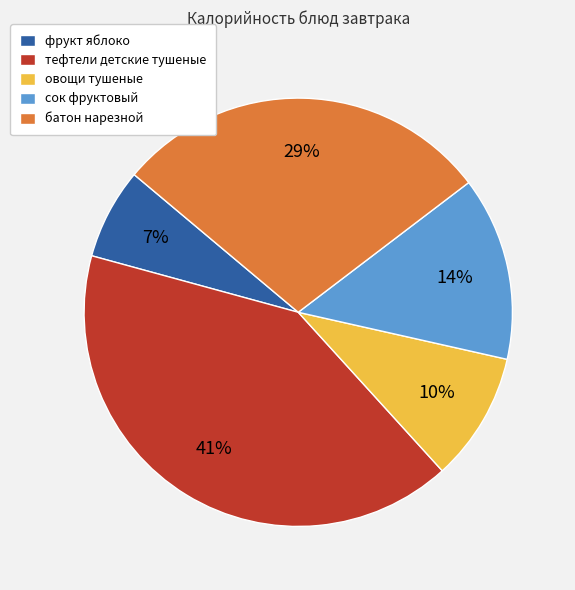

How many segments does this pie chart have?

5